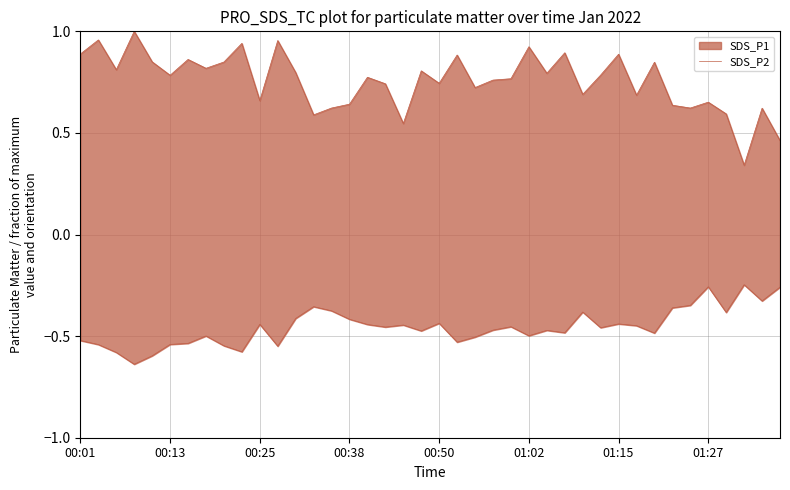

Does the chart have visible grid lines?

Yes